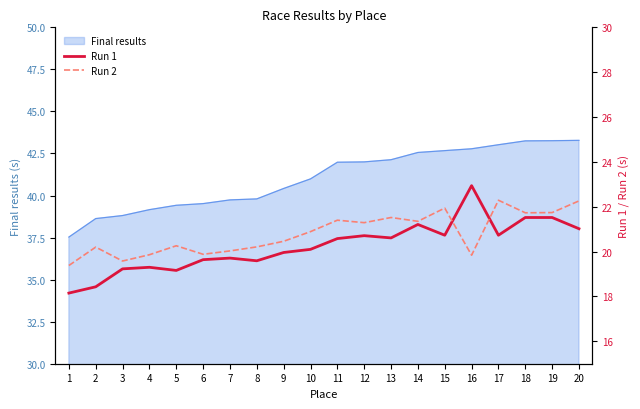

What is the spread (max minus min) of values at 6?

0.2